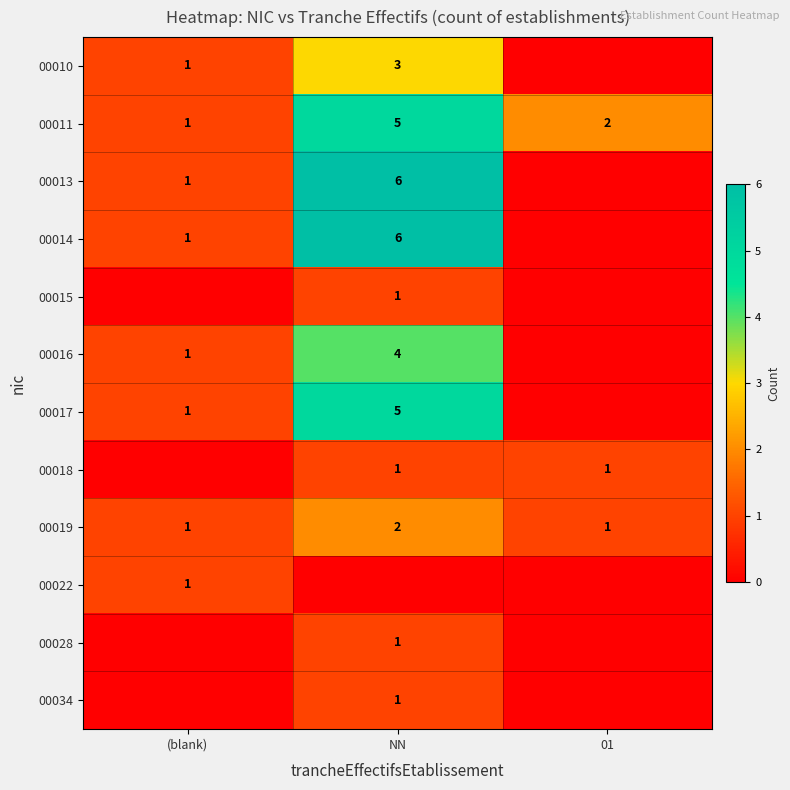

Is the value of 00014 at NN greater than the value of 00017 at (blank)?

Yes